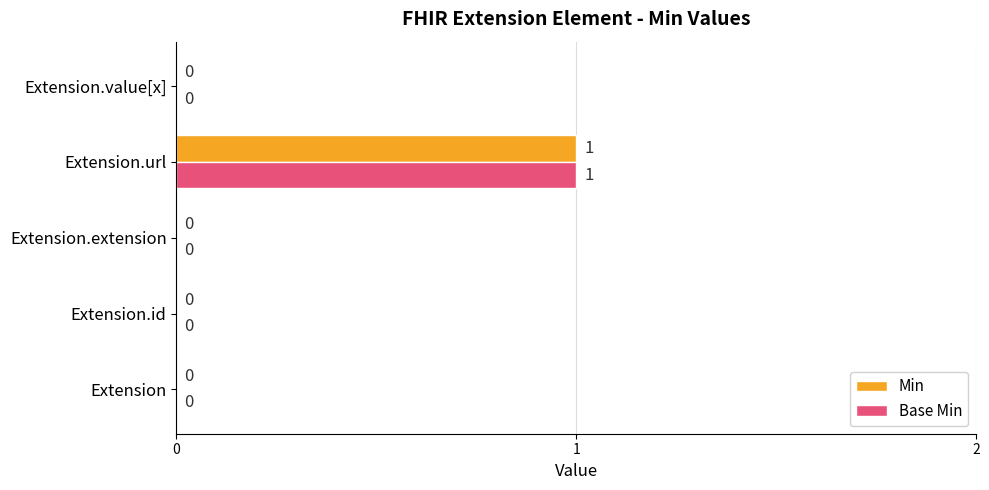

How many data points does each series have?

5